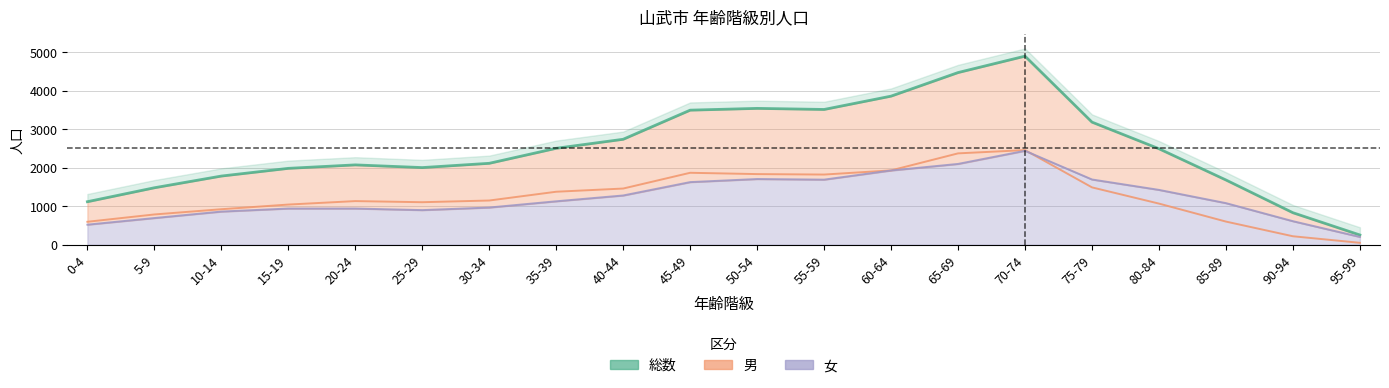

Does the chart display data point markers on the line(s)?

No